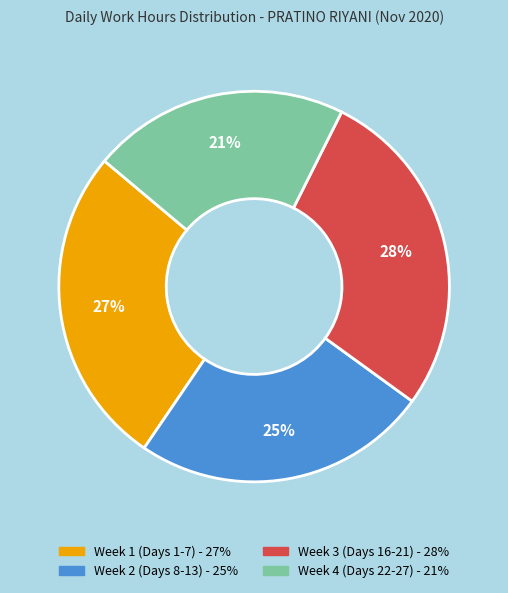

Does any single category account for the majority?

No